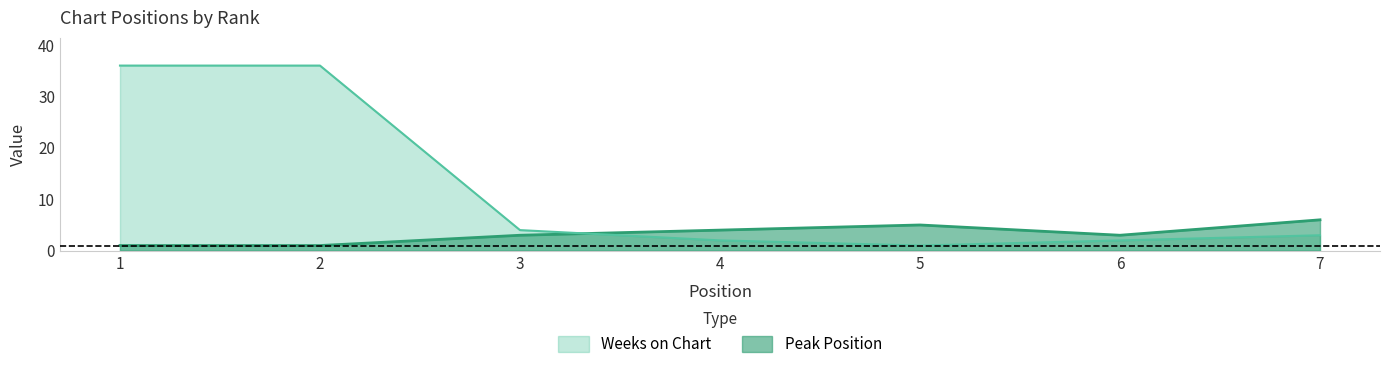

Rank the categories by Peak Position value from highest to lowest.

7, 5, 4, 3, 6, 1, 2